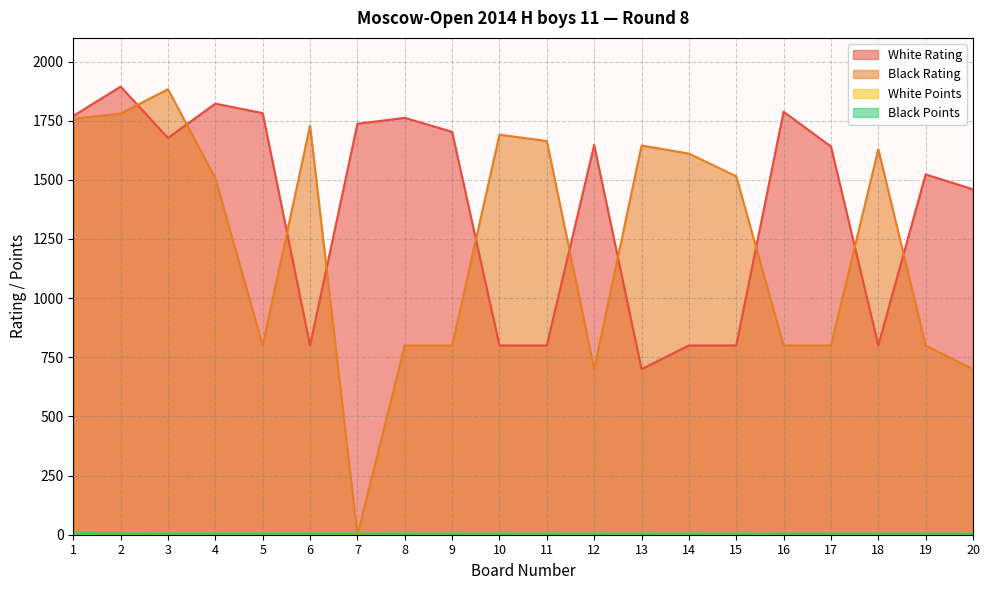

What is the difference between the maximum and second lowest values in the Black Points series?

2.0